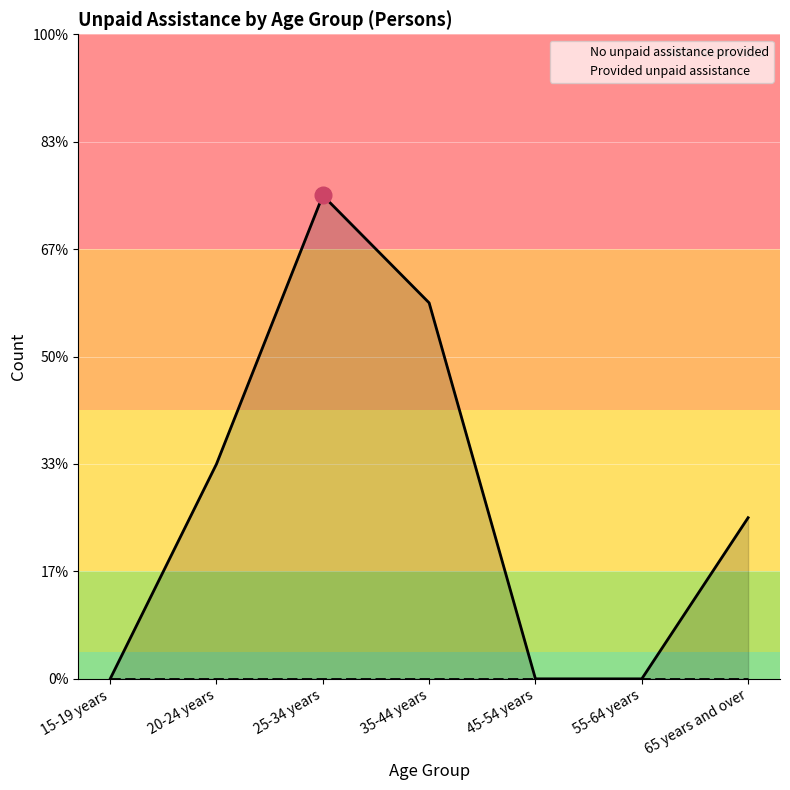

Where does the No unpaid assistance provided series first go above 3?

20-24 years